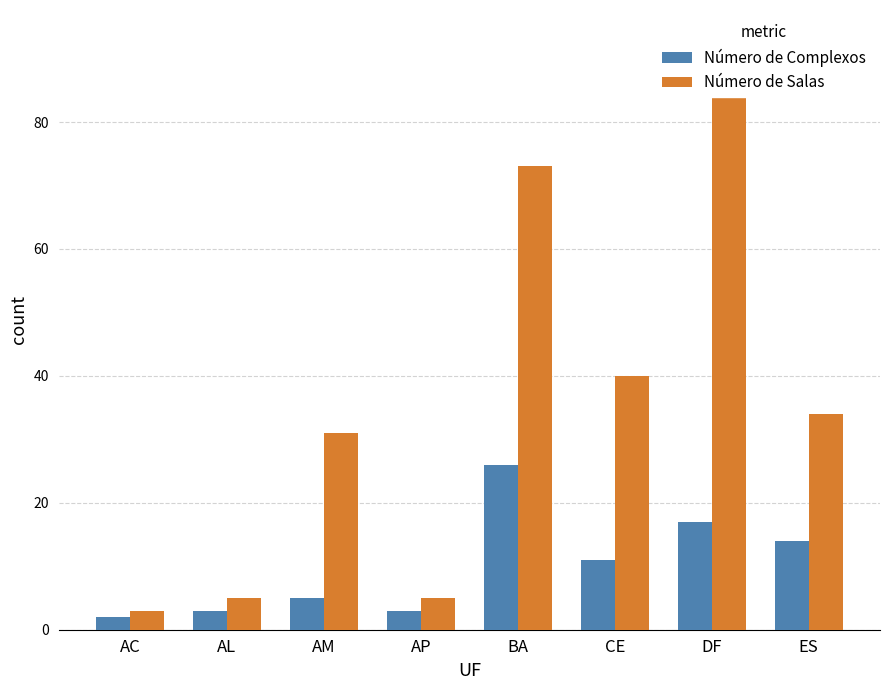

How many data points does each series have?

8